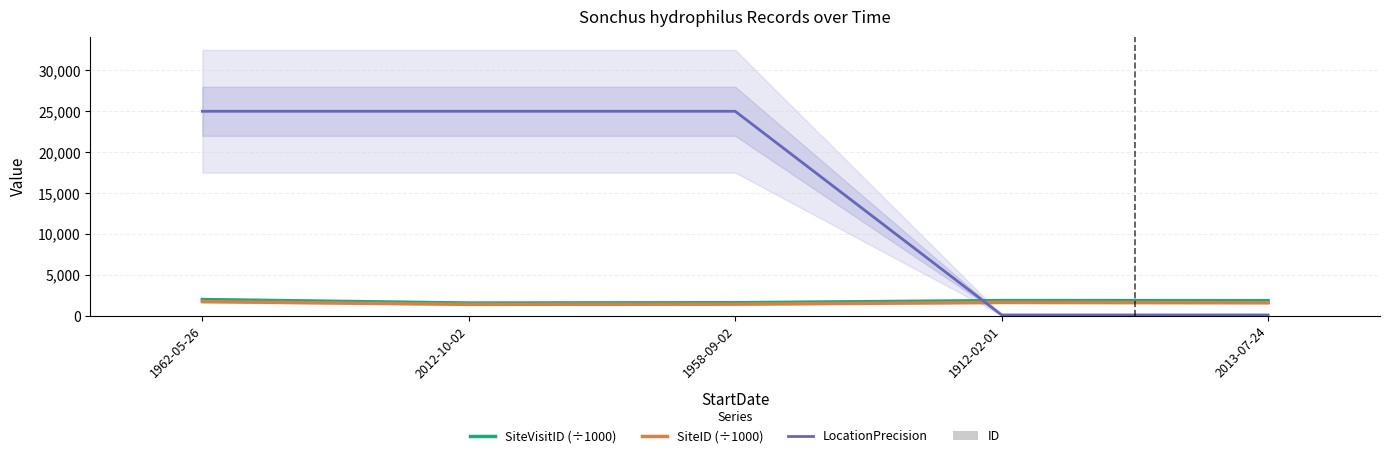

What is the value of the LocationPrecision bar at the 3rd from the left?

25000.0